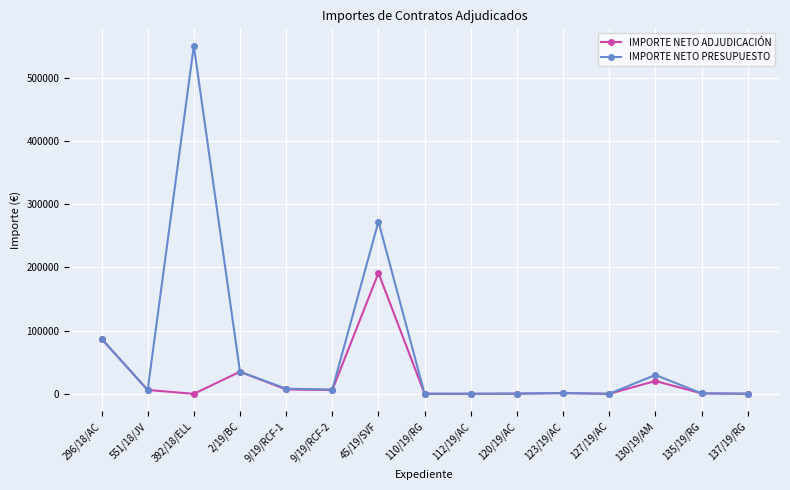

Count the number of data series in this chart.

2